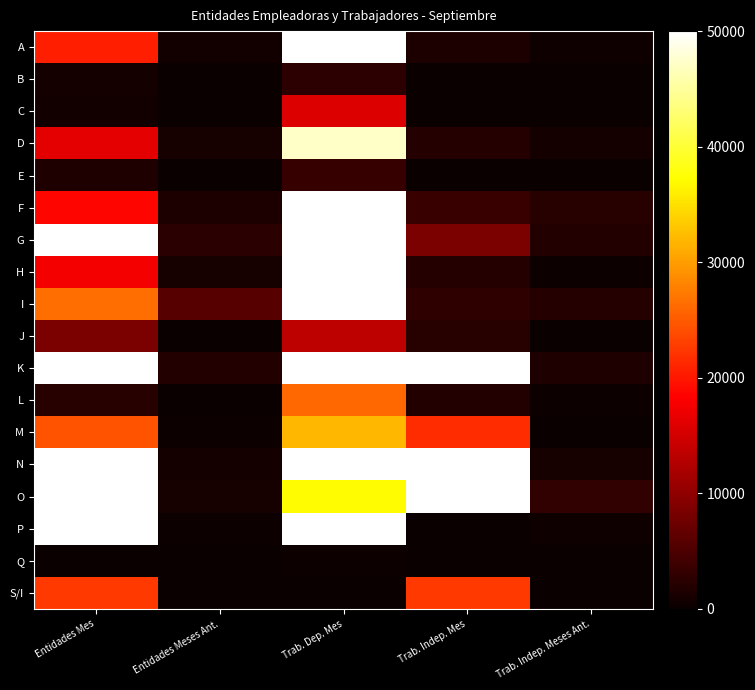

Which has a higher value, Trab. Indep. Mes or Trab. Dep. Mes?

Trab. Dep. Mes